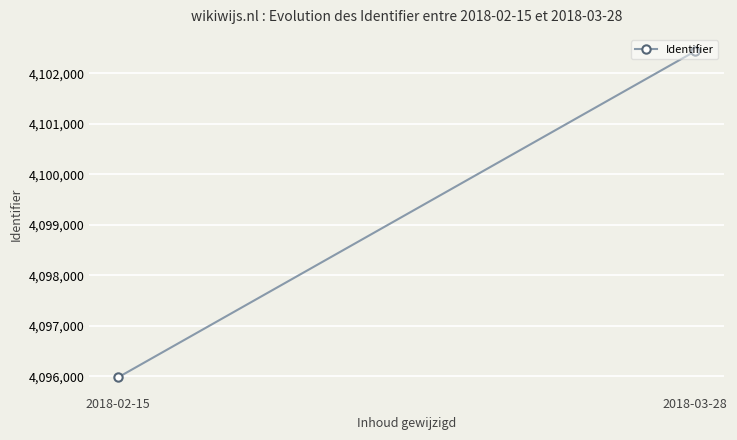

Reading left to right, extract all data points from this chart.

2018-02-15=4095979	2018-03-28=4102440